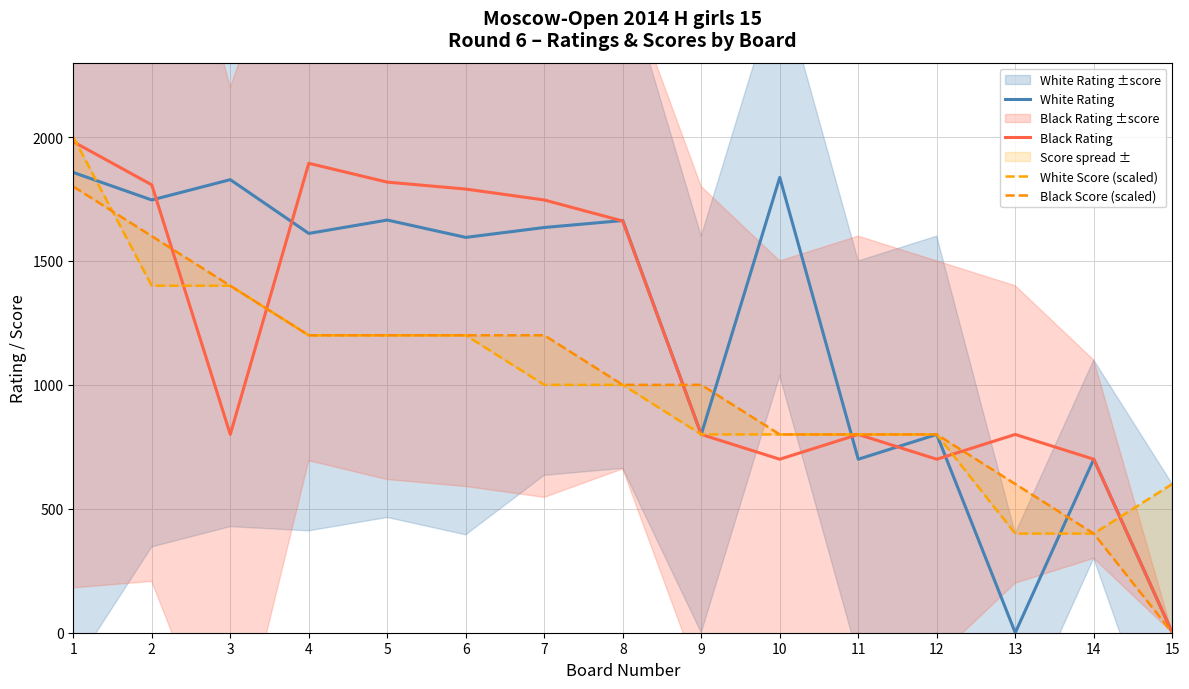

Is it true that Black Score (scaled) equals 0 at 15?

True